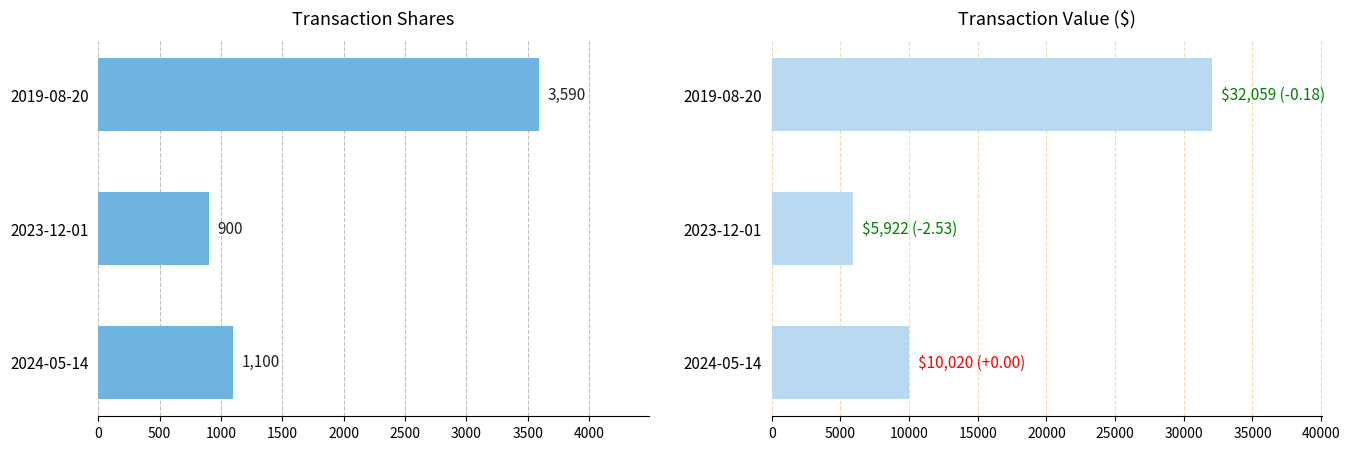

Reading left to right, extract all data points from this chart.

transactionShares: 1100	900	3590
transactionValue: 10020	5922	32059